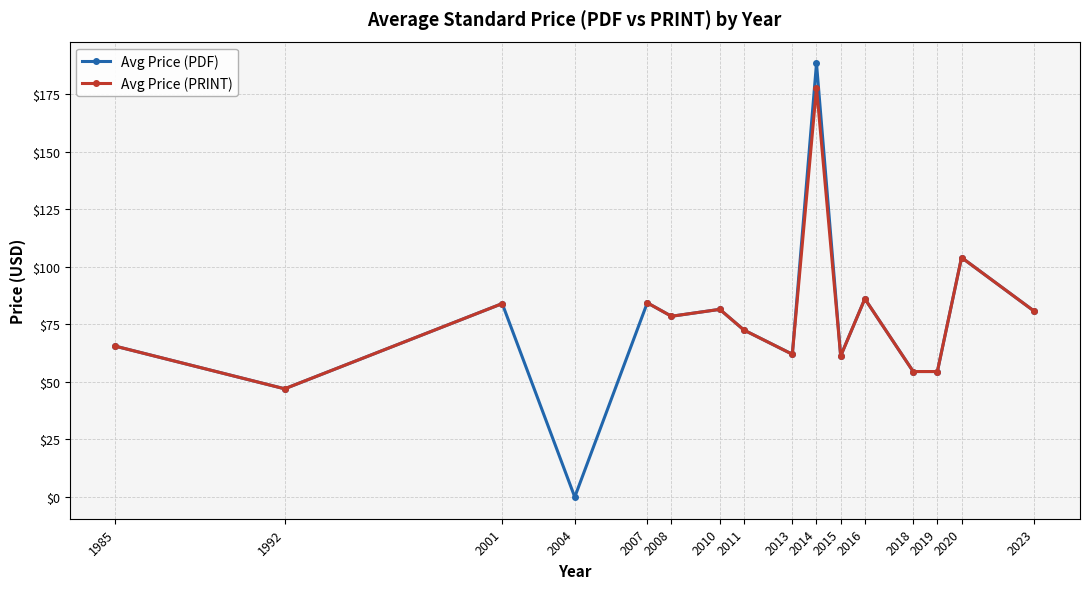

At which label does Avg Price (PDF) first exceed 78?

2001